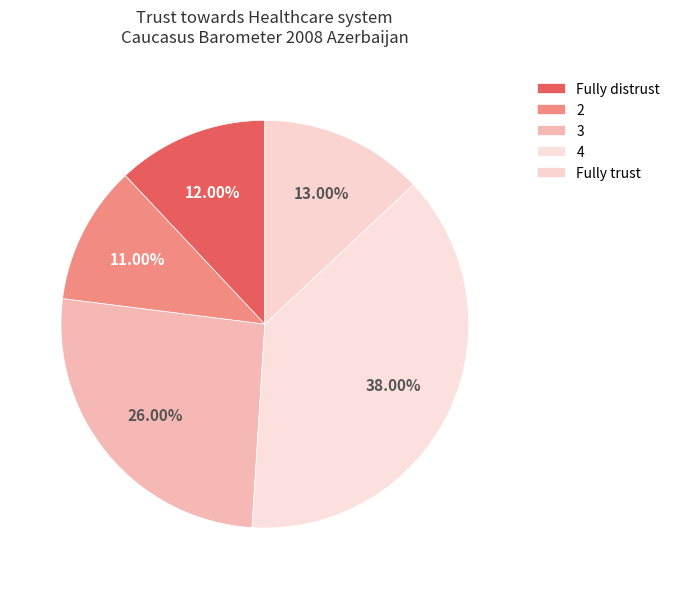

How many slices are in this pie chart?

5